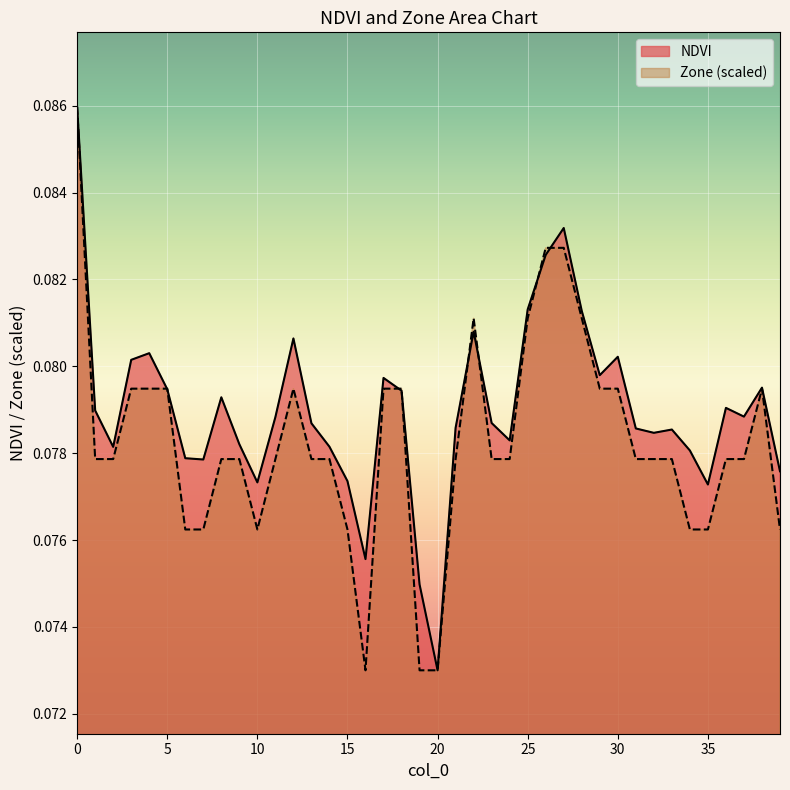

How many lines are shown in the chart?

2